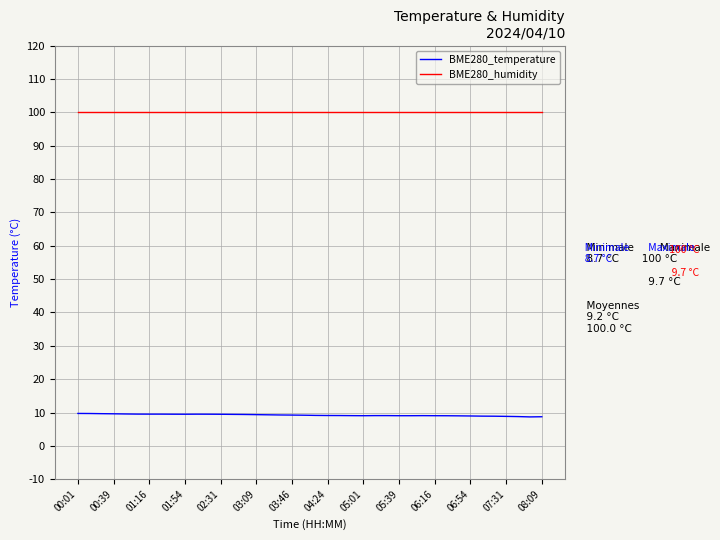

What is the minimum value for BME280_humidity?

100.0